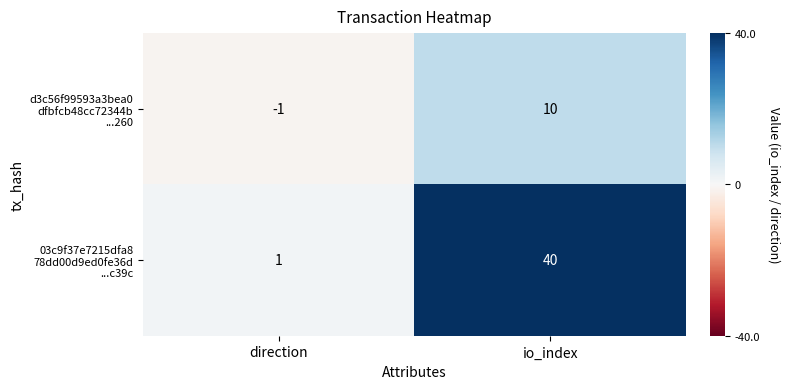

What is the spread (max minus min) of values at io_index?

30